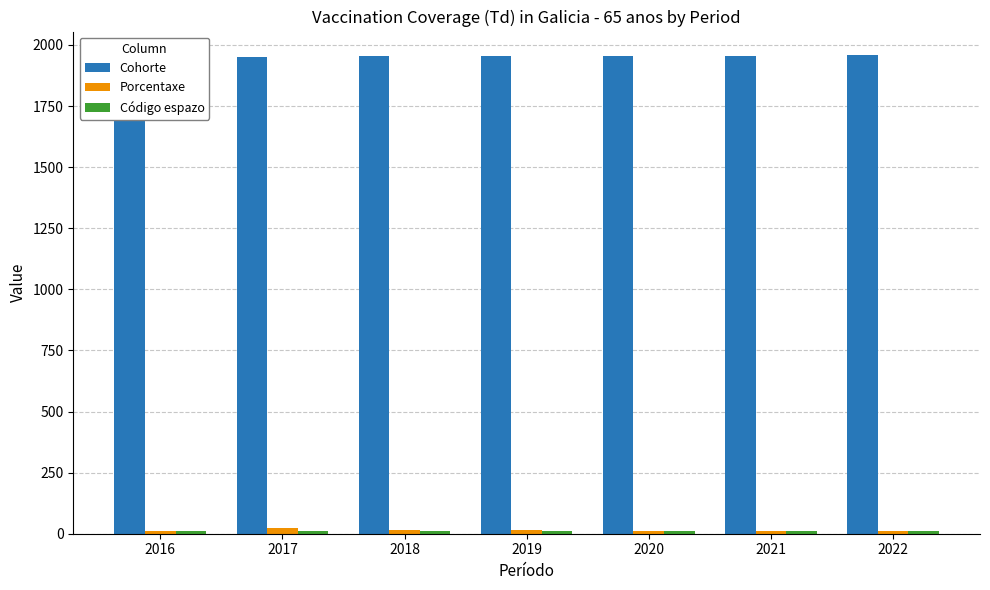

What is the maximum value shown in the chart?

1957.0